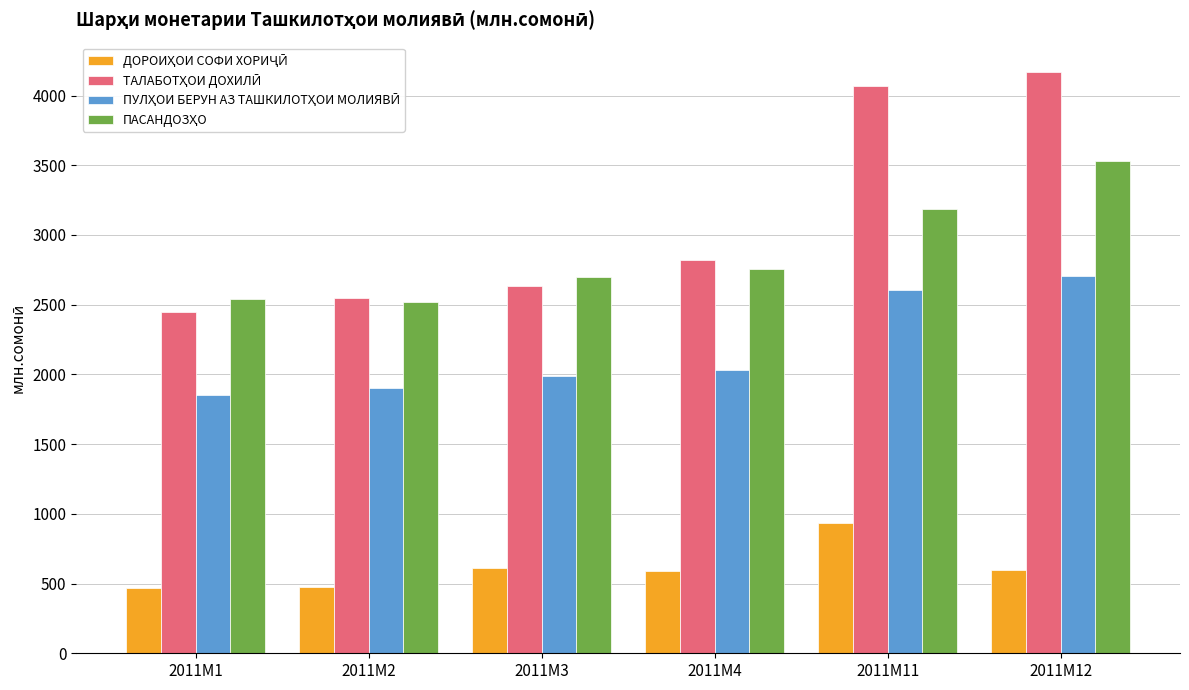

At which category is the sum across all series the highest?

2011M12